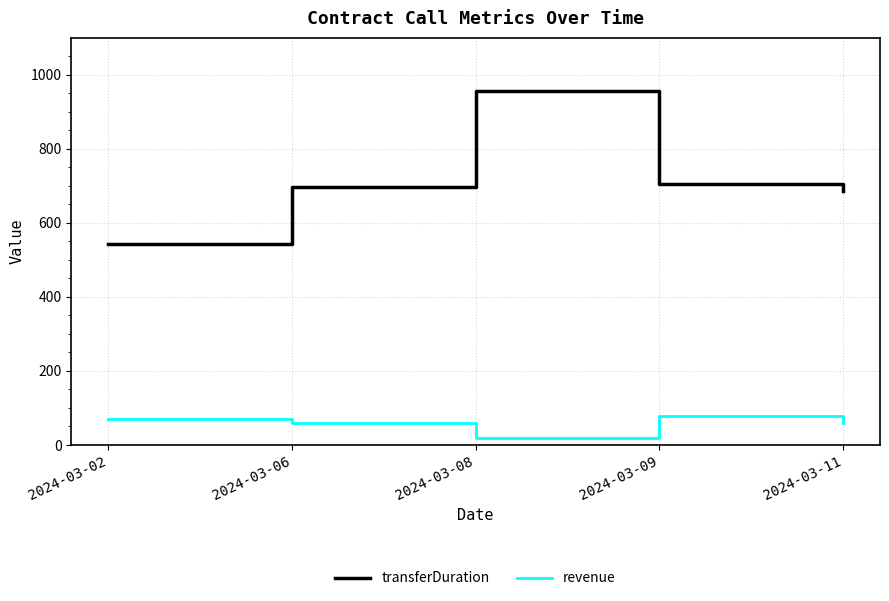

What is the spread (max minus min) of values at 2024-03-09?

626.5